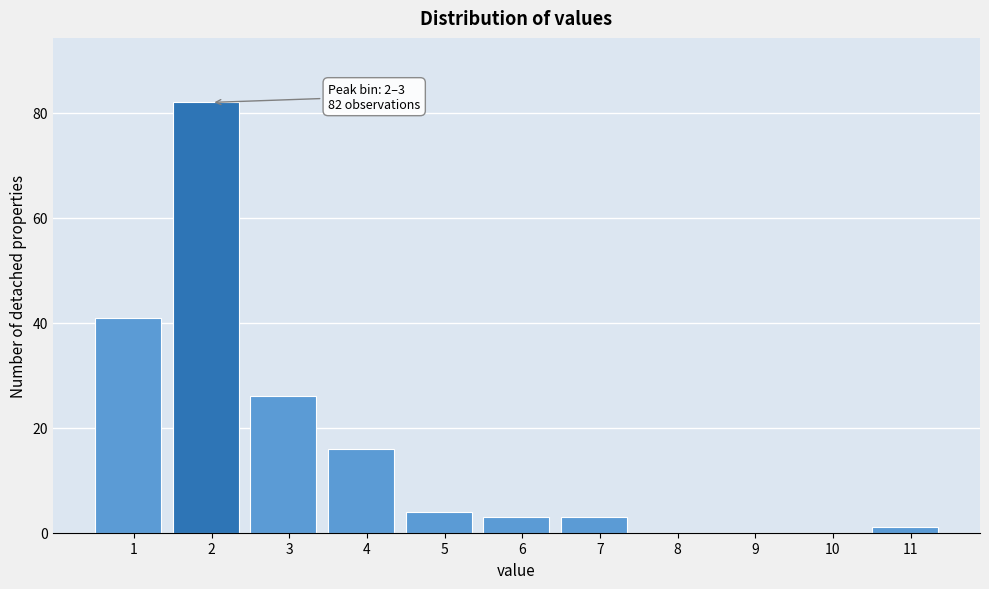

Reading left to right, list all the values displayed in this chart.

1=41	2=82	3=26	4=16	5=4	6=3	7=3	8=0	9=0	10=0	11=1